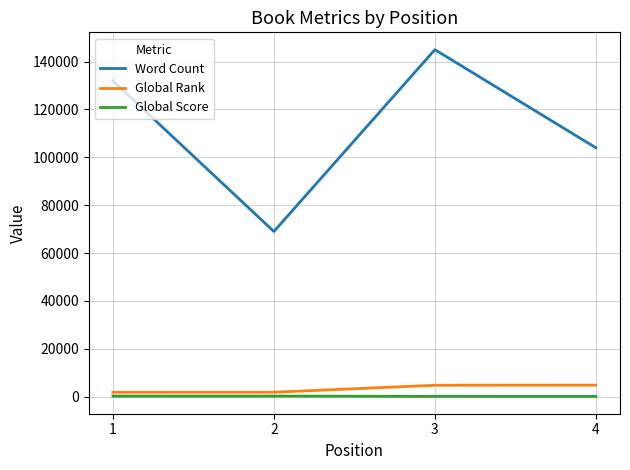

At which label is Global Rank closest to 3294?

3